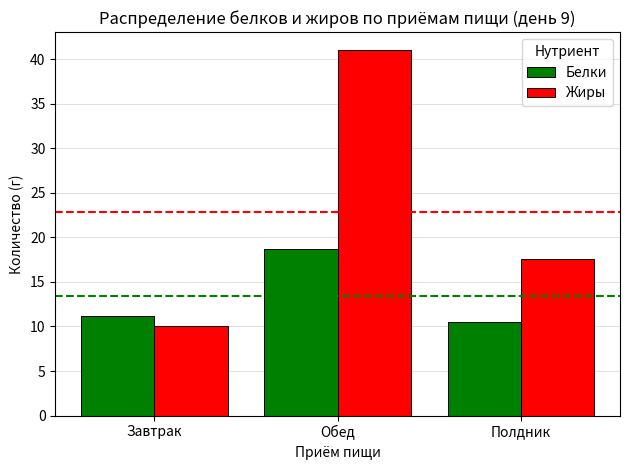

What is the sum of all Белки values?

40.3